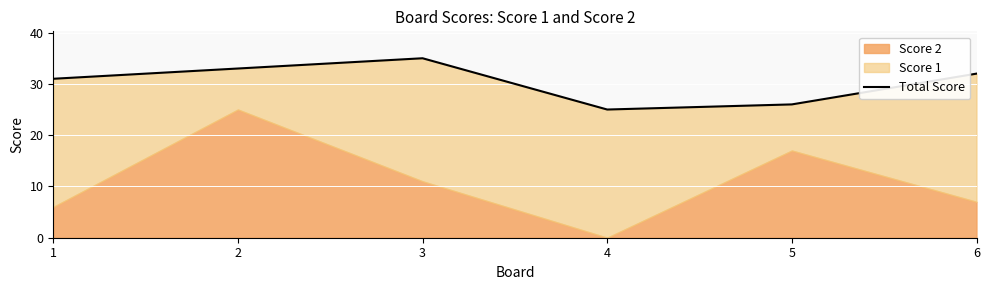

Reading right to left, list all the values displayed in this chart.

32	26	25	35	33	31